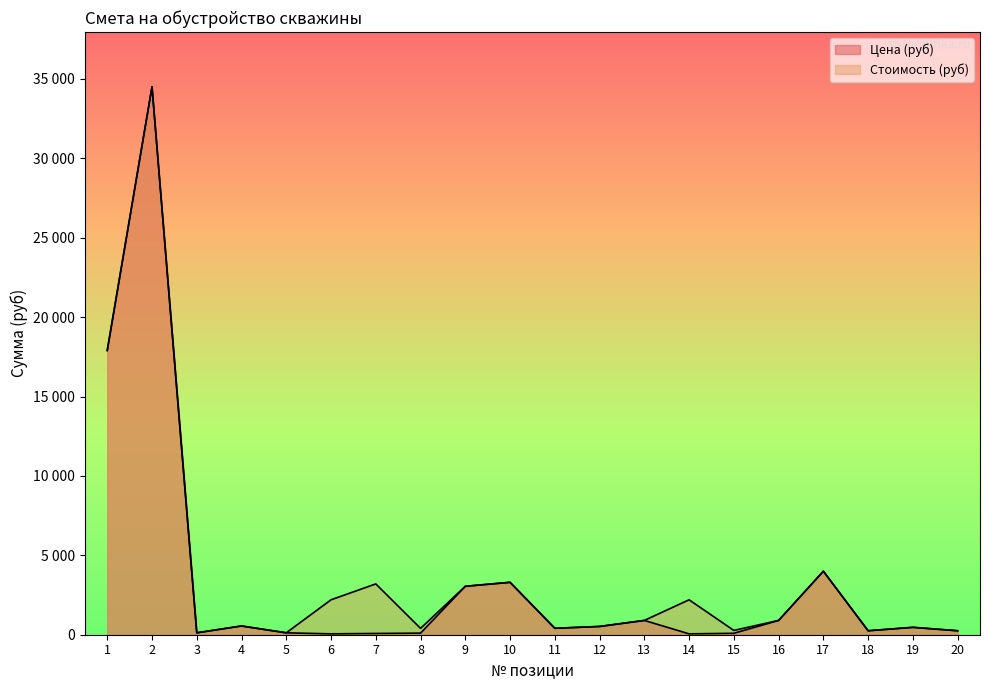

The Стоимость (руб) series shows 206 at 3. True or false?

False